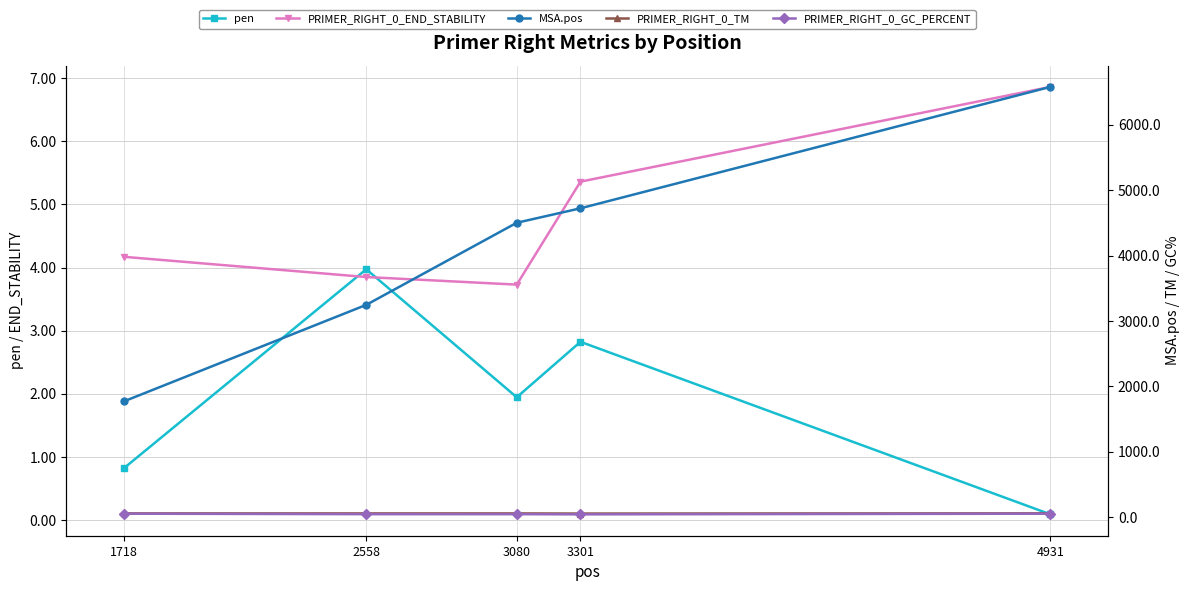

Which series has the largest range (max minus min)?

MSA.pos